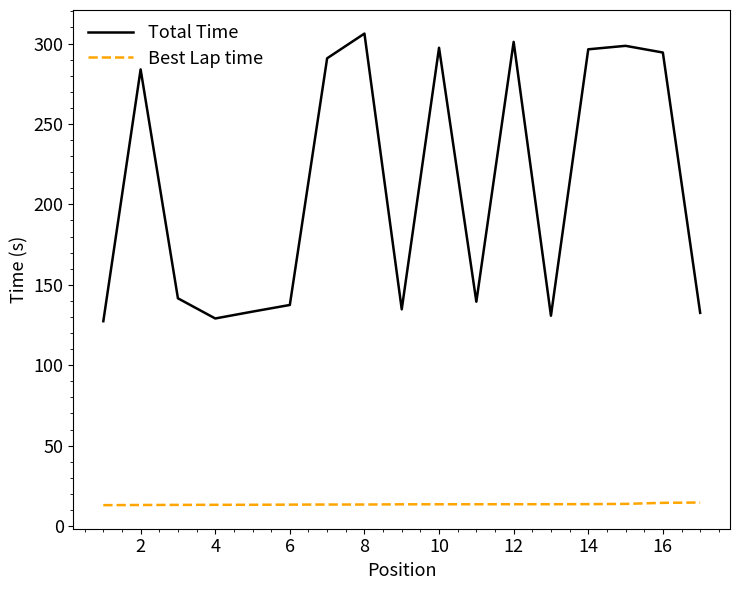

Which series has the largest total across all categories?

Total Time